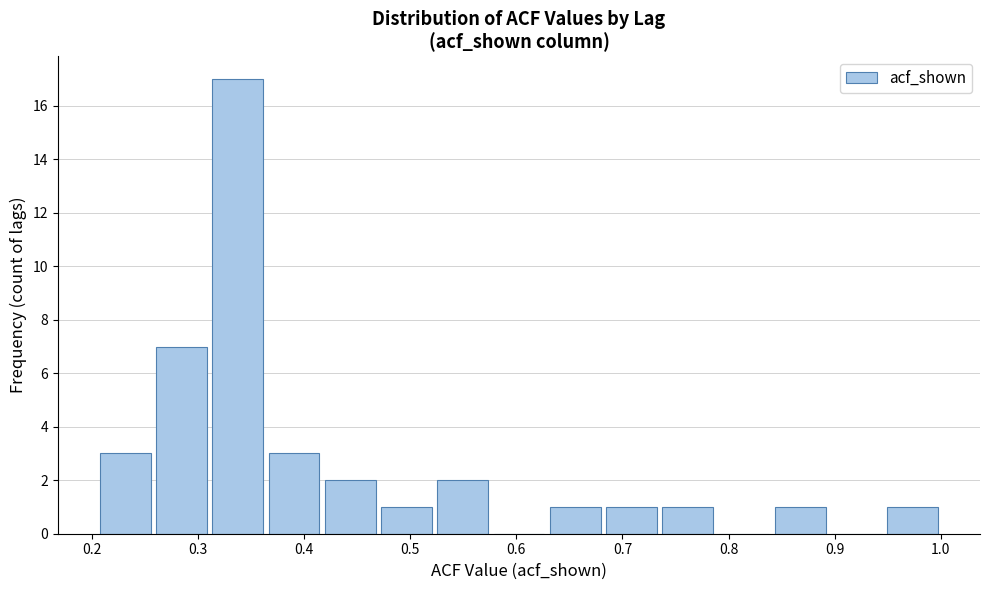

Reading left to right, transcribe this chart: for each bar, give the range it covers on the x-axis and its height. Neither the bar edges nor the heights are printed on the chart, so give them approximately, as read against the axes.

0.205 to 0.258: 3
0.258 to 0.311: 7
0.311 to 0.364: 17
0.364 to 0.417: 3
0.417 to 0.470: 2
0.470 to 0.523: 1
0.523 to 0.576: 2
0.576 to 0.629: 0
0.629 to 0.682: 1
0.682 to 0.735: 1
0.735 to 0.788: 1
0.788 to 0.841: 0
0.841 to 0.894: 1
0.894 to 0.947: 0
0.947 to 1.000: 1